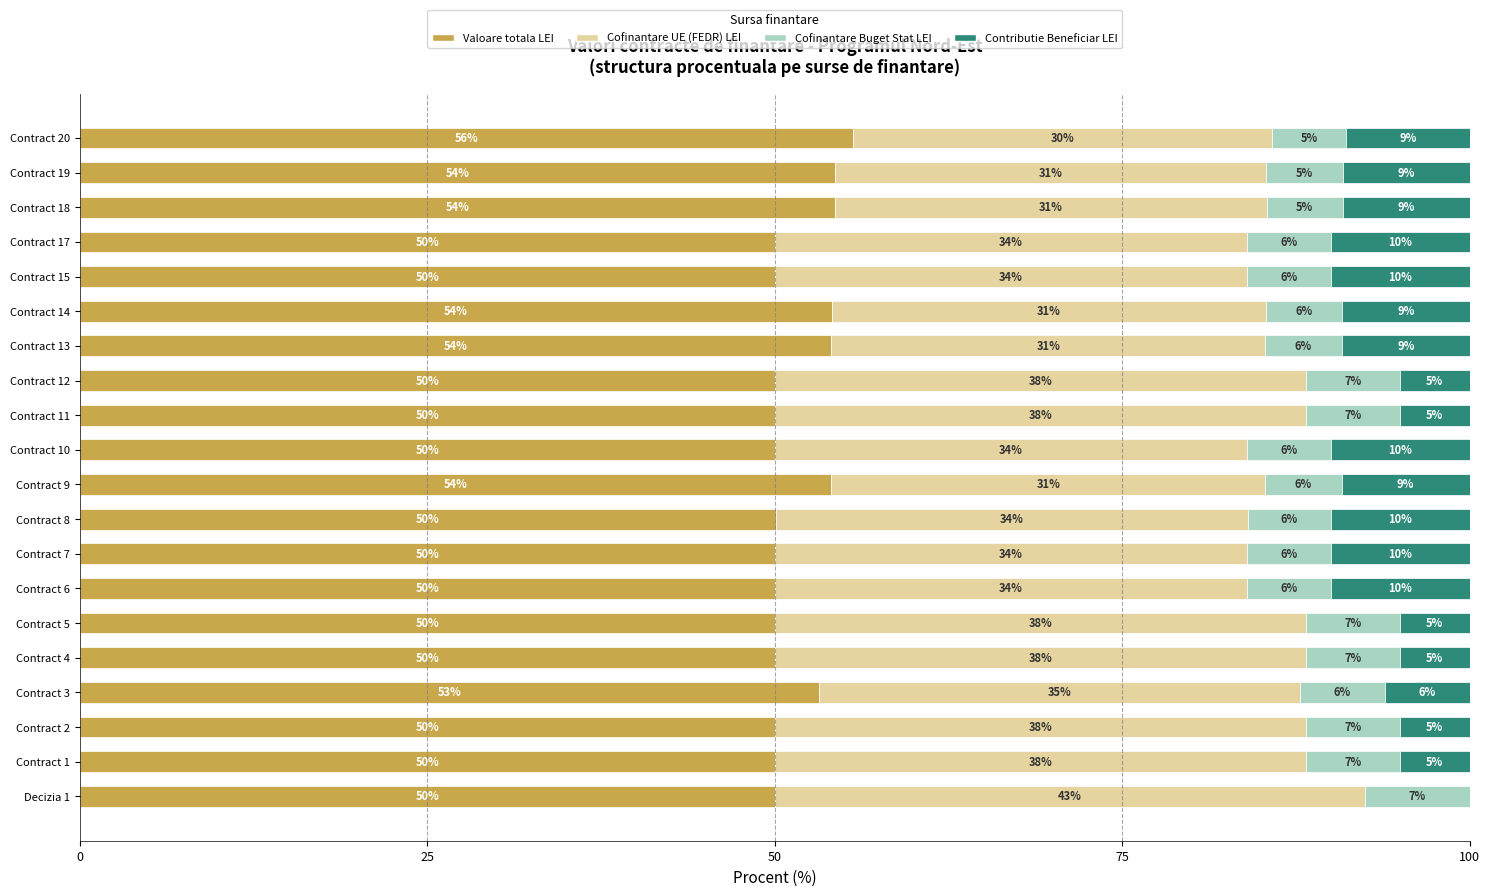

At which label is Valoare totala LEI closest to 52?

Contract 3